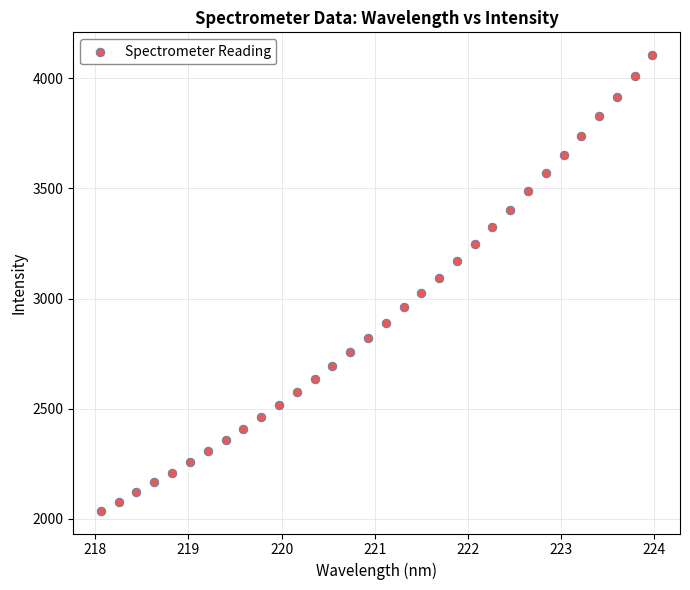

What is the range of Y values (max minus min)?

2068.2